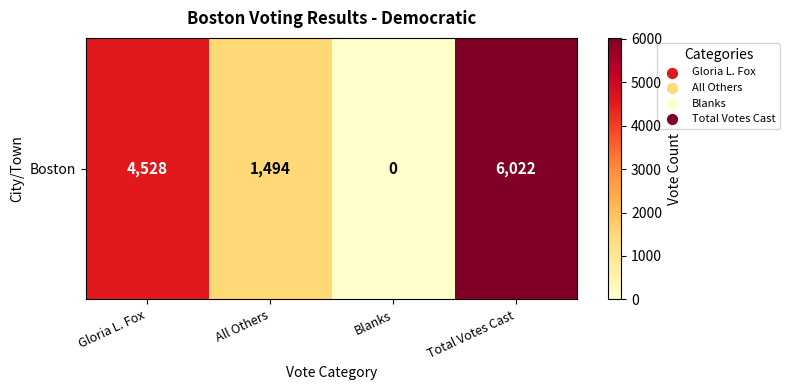

What value does the data have at Total Votes Cast, to the nearest 50?

6000